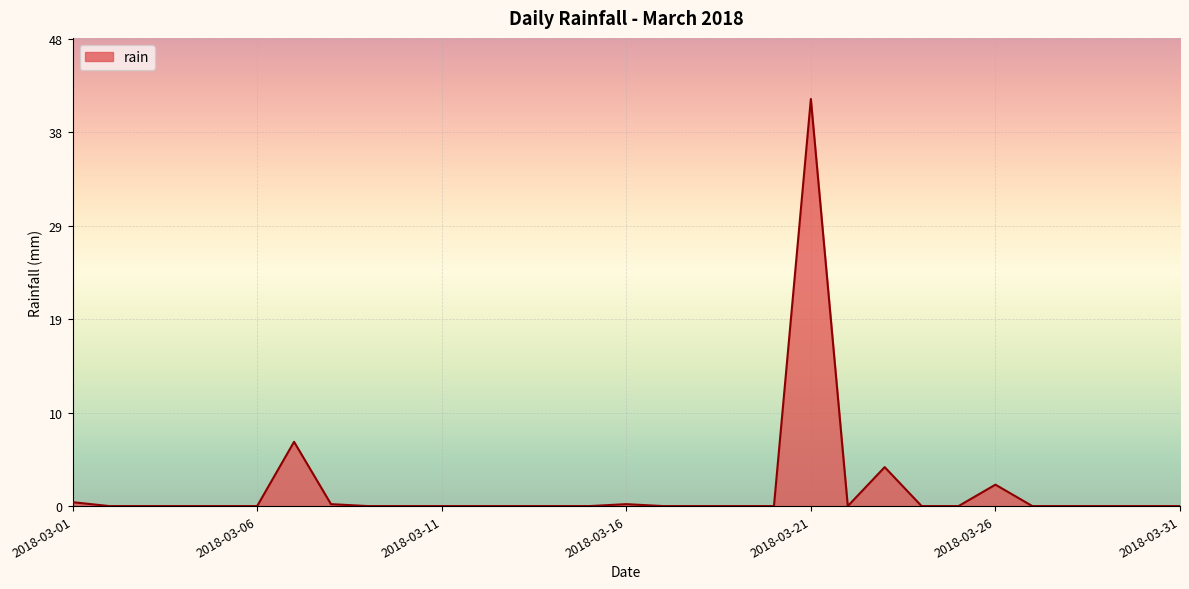

What is the difference between the maximum and minimum values?

41.8